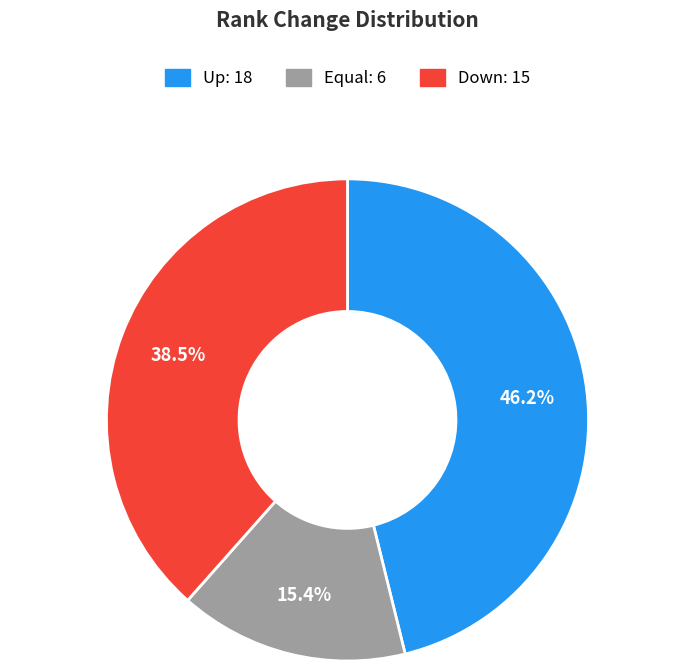

Is there any slice that represents more than half of the pie?

No